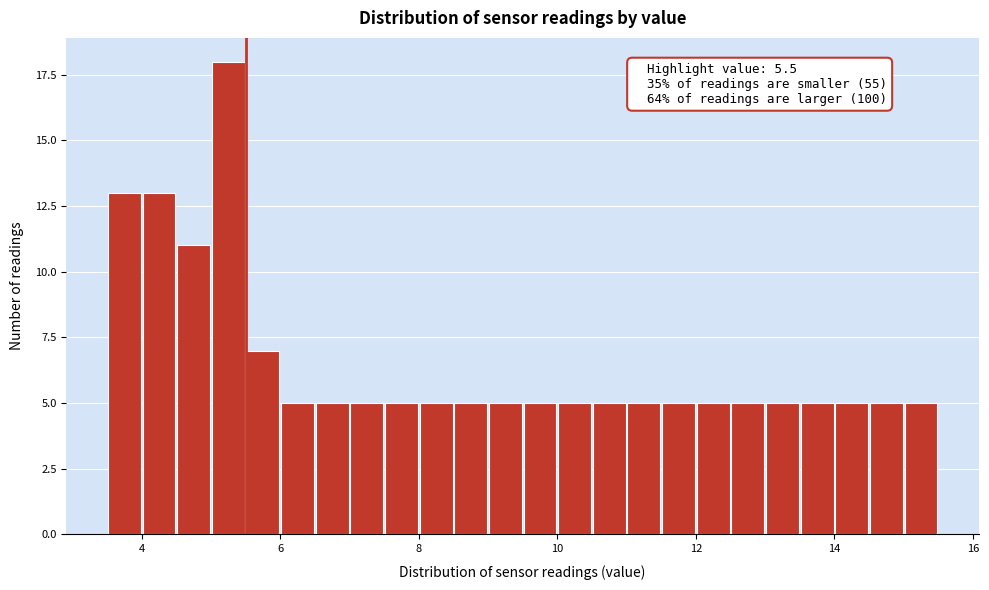

Read against the x-axis, roughly where is the centre of the tallest bar?

5.2